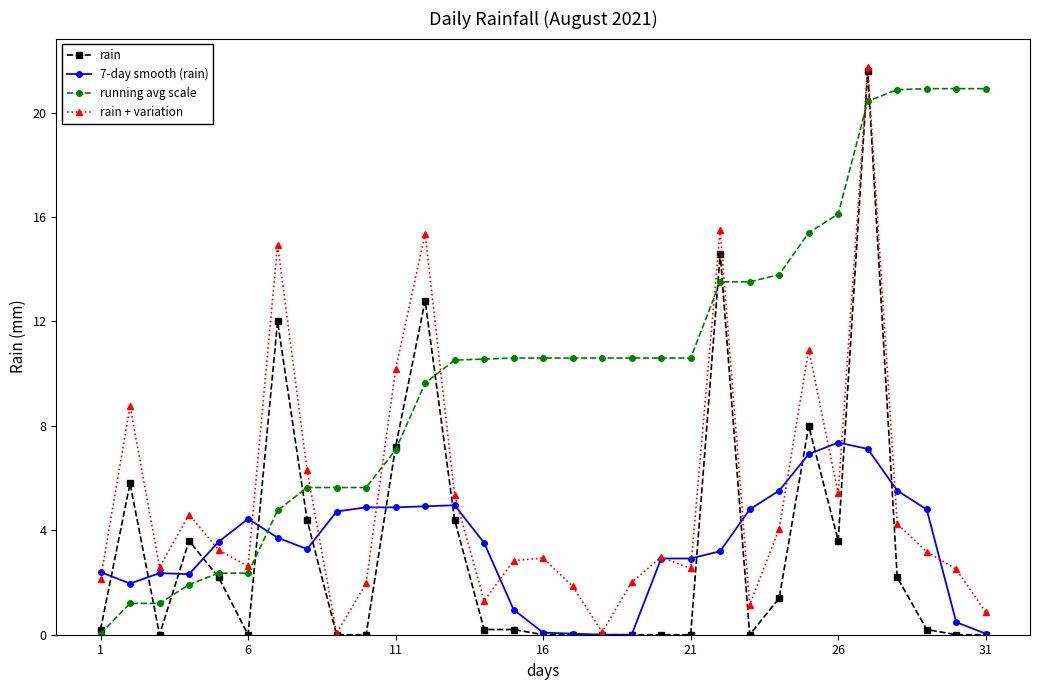

Which series has the largest total across all categories?

running avg scale